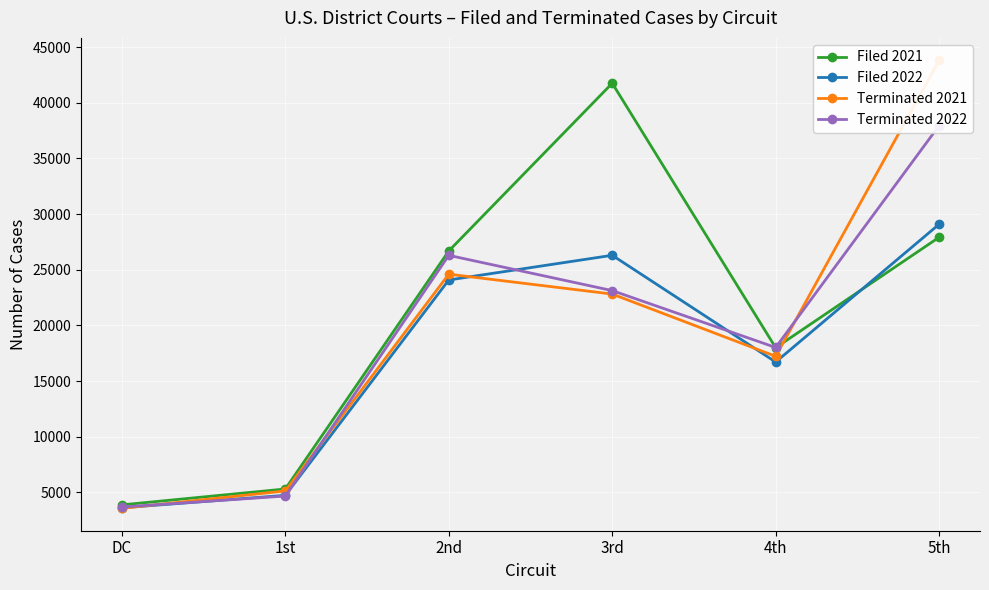

What position from the left is 4th?

5